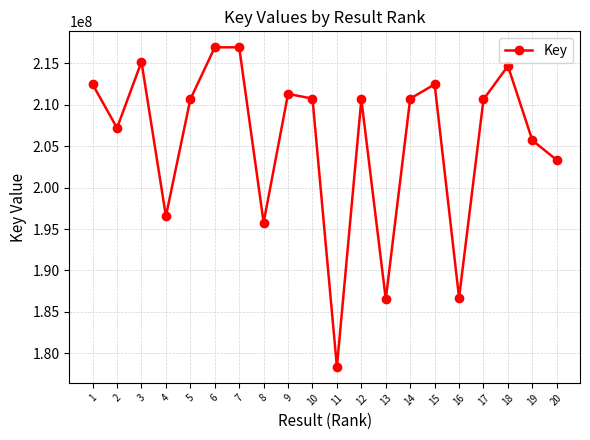

Where is the first local minimum?

2